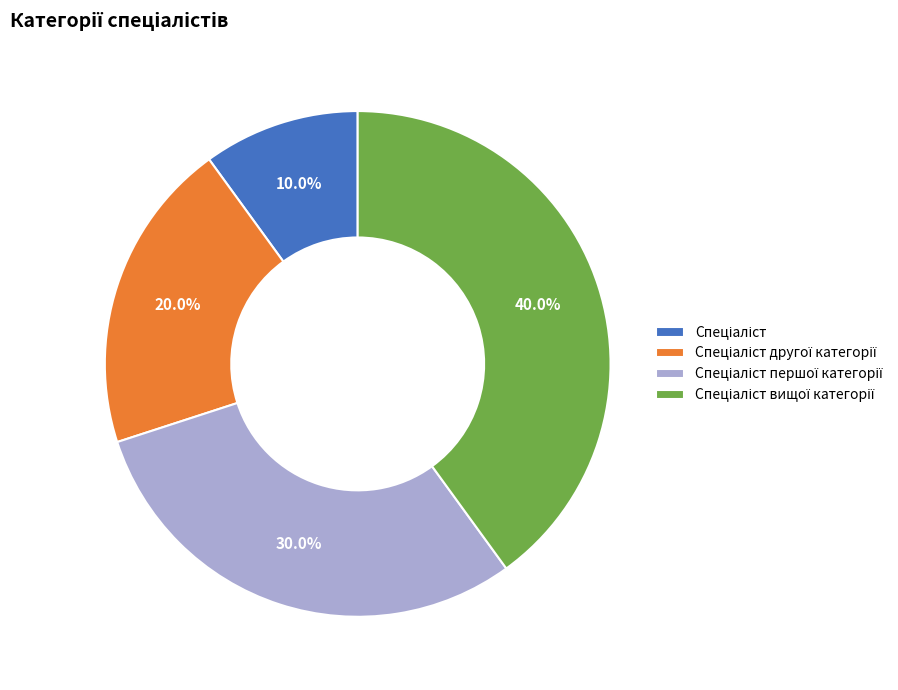

Does any single category account for the majority?

No